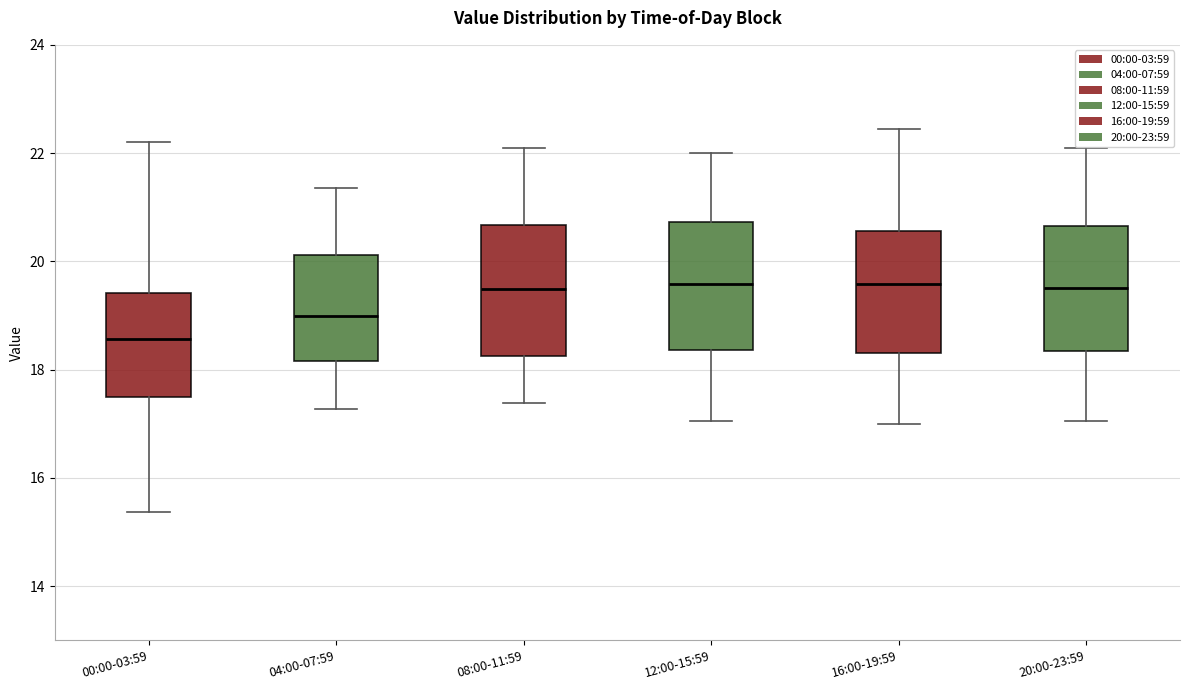

Reading left to right, transcribe this box plot: for each box, give where its median line is, the range the box spans, and where its two whiskers end, as read against the y-axis. The values are not printed on the chart, so give them approximately, as read against the axis.

00:00-03:59: median 18.6, box 17.4 to 19.4, whiskers 15.4 to 22.2
04:00-07:59: median 19.0, box 18.2 to 20.2, whiskers 17.2 to 21.4
08:00-11:59: median 19.4, box 18.2 to 20.6, whiskers 17.4 to 22.2
12:00-15:59: median 19.6, box 18.4 to 20.8, whiskers 17.0 to 22.0
16:00-19:59: median 19.6, box 18.4 to 20.6, whiskers 17.0 to 22.4
20:00-23:59: median 19.6, box 18.4 to 20.6, whiskers 17.0 to 22.2